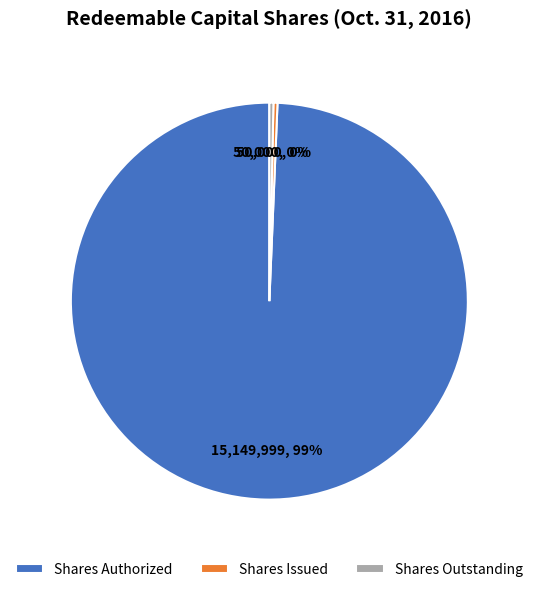

Is there a majority slice in this chart?

Yes